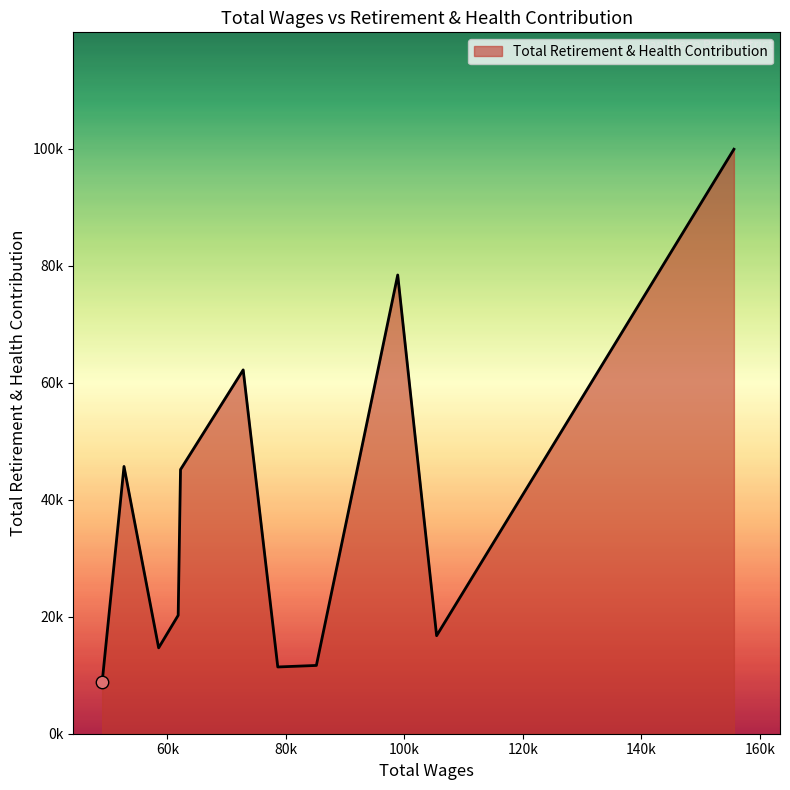

Is this an area chart (filled region under the line)?

Yes